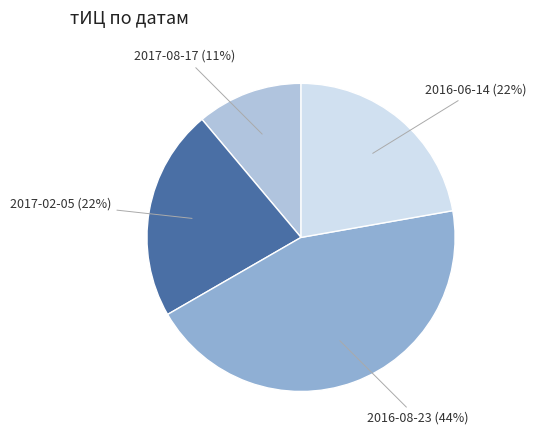

How many segments does this pie chart have?

4